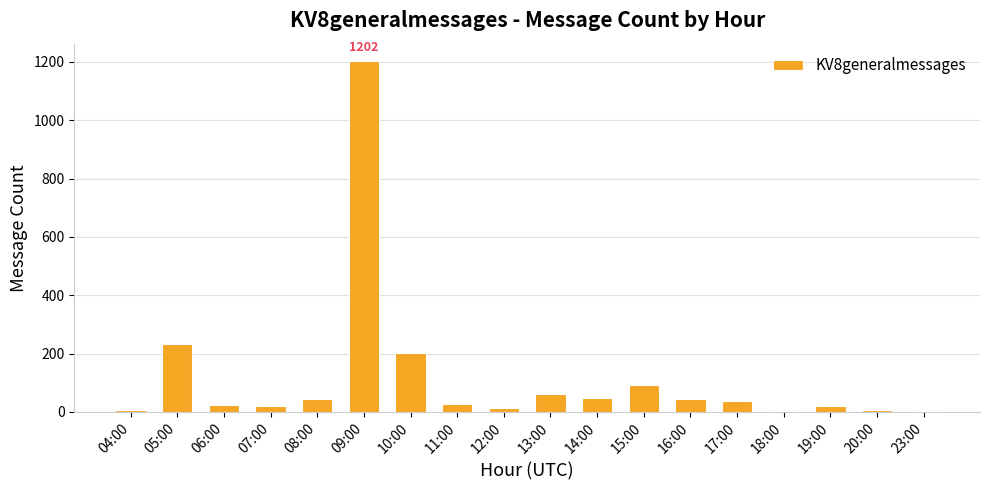

Are the bars horizontal?

No